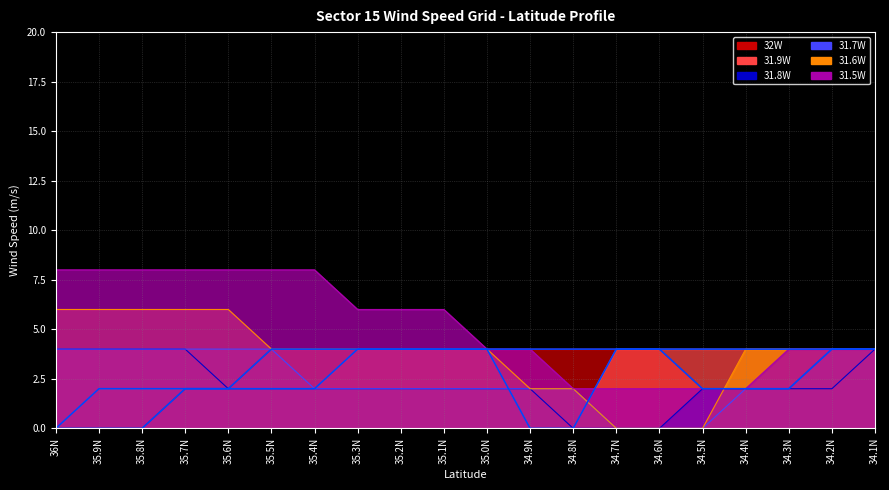

At how many categories does at least one series exceed 3?

20